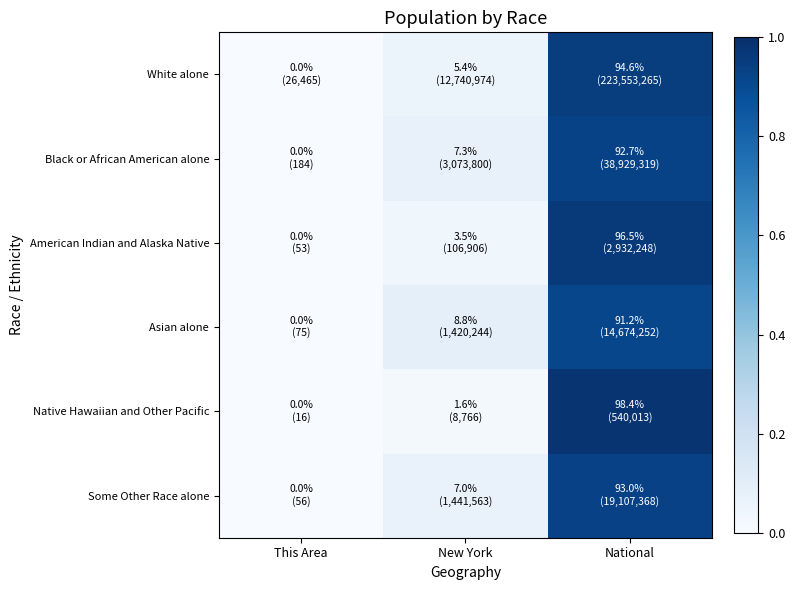

Between This Area and National, which series saw the biggest shift?

Native Hawaiian and Other Pacific